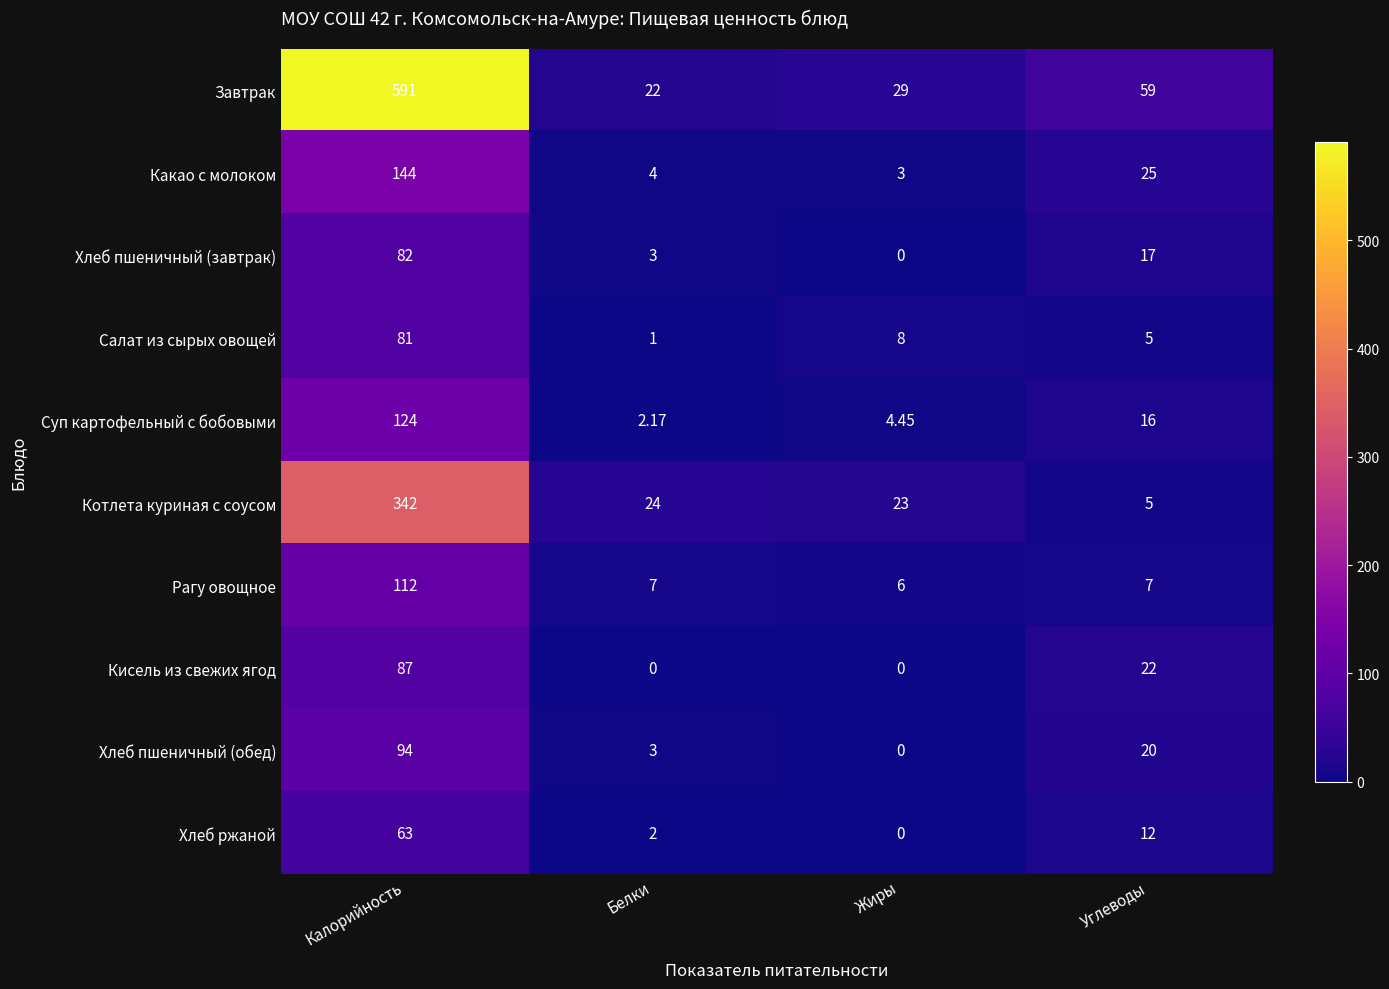

List the labels in order of Хлеб пшеничный (завтрак) value, largest first.

Калорийность, Углеводы, Белки, Жиры